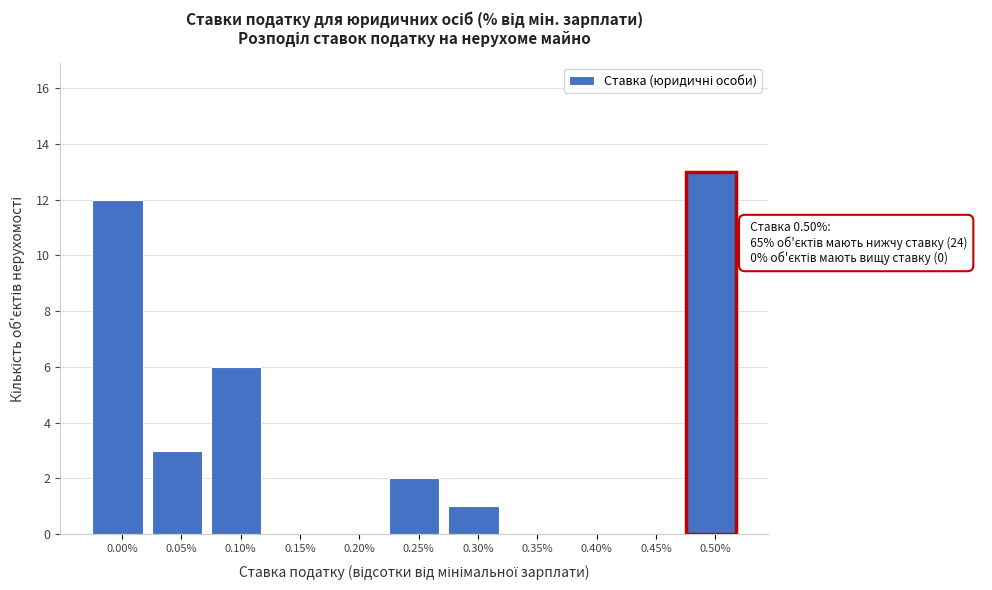

Reading right to left, extract all data points from this chart.

0.50%=13	0.45%=0	0.40%=0	0.35%=0	0.30%=1	0.25%=2	0.20%=0	0.15%=0	0.10%=6	0.05%=3	0.00%=12